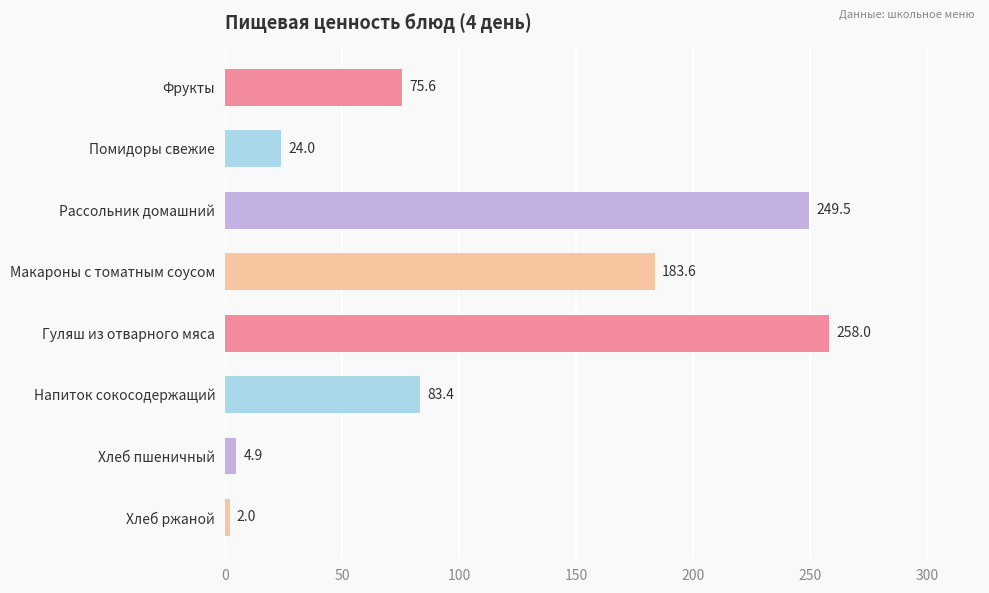

The chart shows a value of 83.4 at Напиток сокосодержащий. True or false?

True